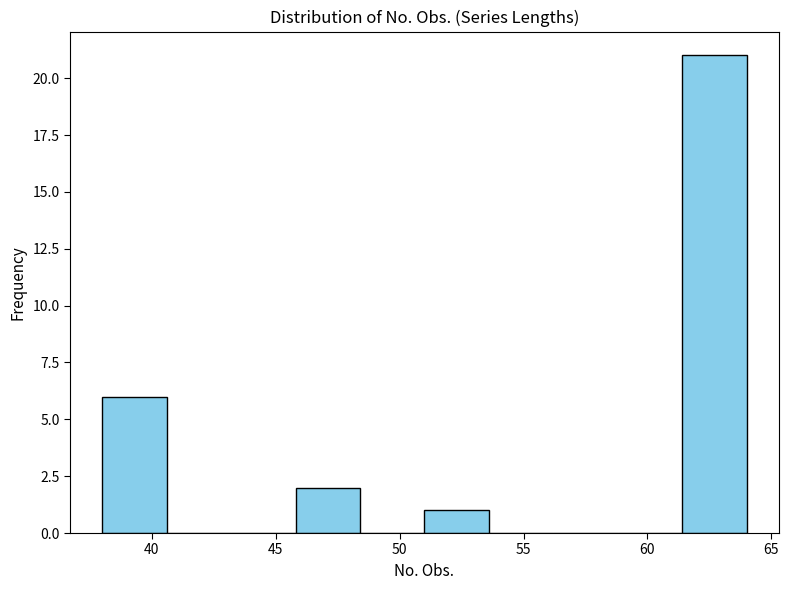

Over which range of the x-axis is the bar tallest?

61.4 to 64.0